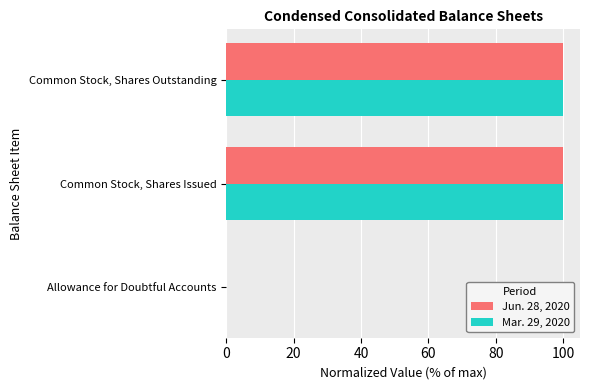

The Jun. 28, 2020 series shows 0.0 at Allowance for Doubtful Accounts. True or false?

True